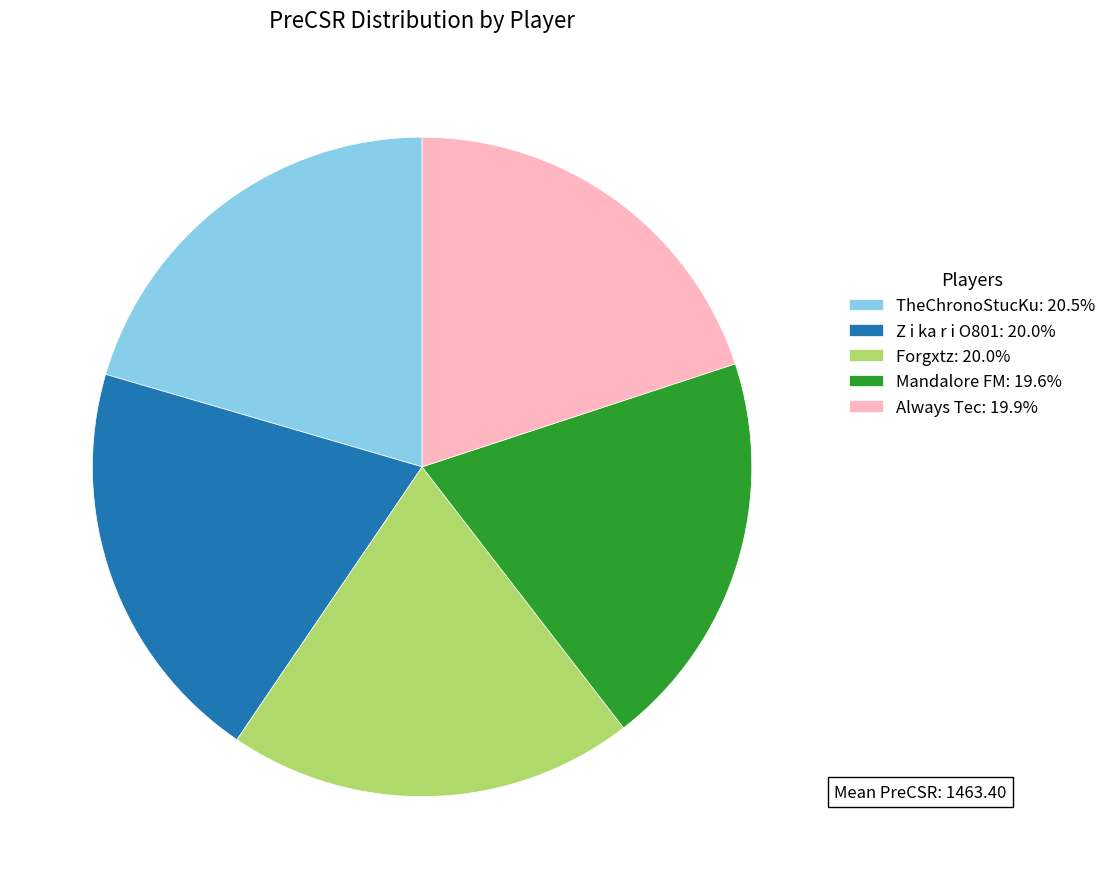

Does any single category account for the majority?

No